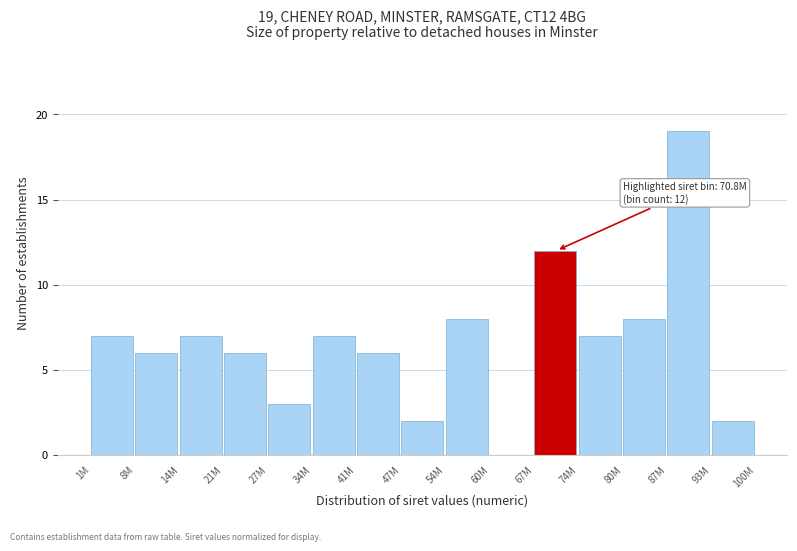

Reading left to right, extract all data points from this chart.

1M=7	8M=6	14M=7	21M=6	27M=3	34M=7	41M=6	47M=2	54M=8	60M=0	67M=12	74M=7	80M=8	87M=19	93M=2